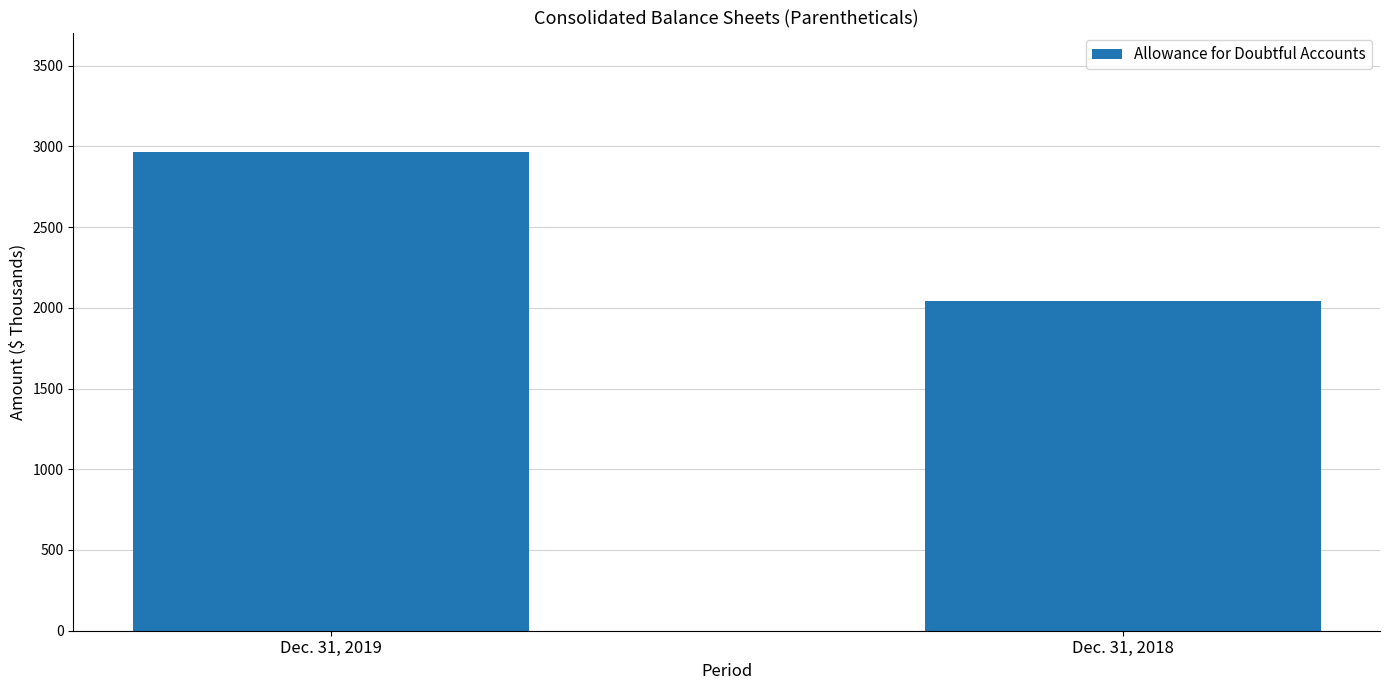

What is the difference between the maximum and minimum values?

922